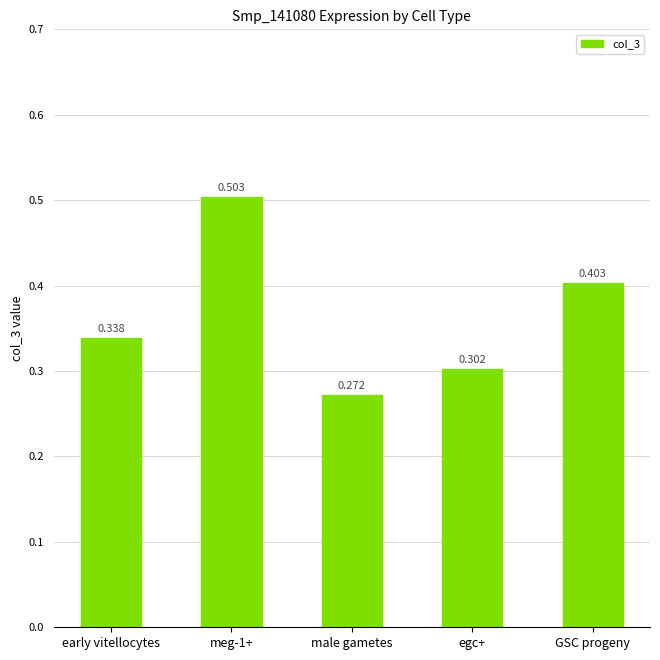

Which category has the lowest value across all series?

male gametes